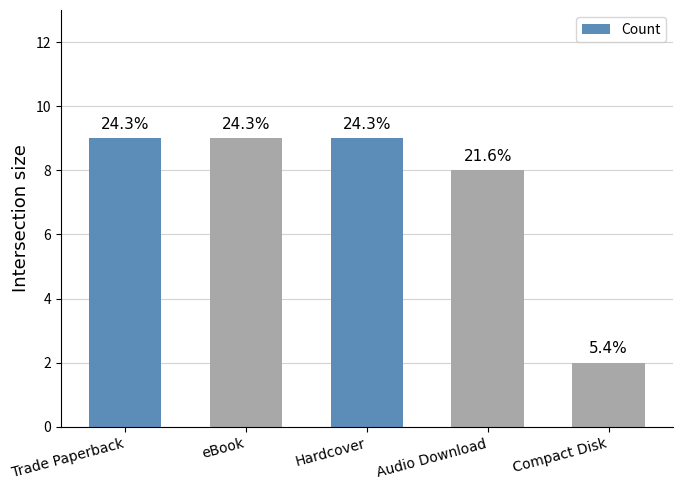

Reading left to right, transcribe all the data shown in this chart.

Trade Paperback=9	eBook=9	Hardcover=9	Audio Download=8	Compact Disk=2